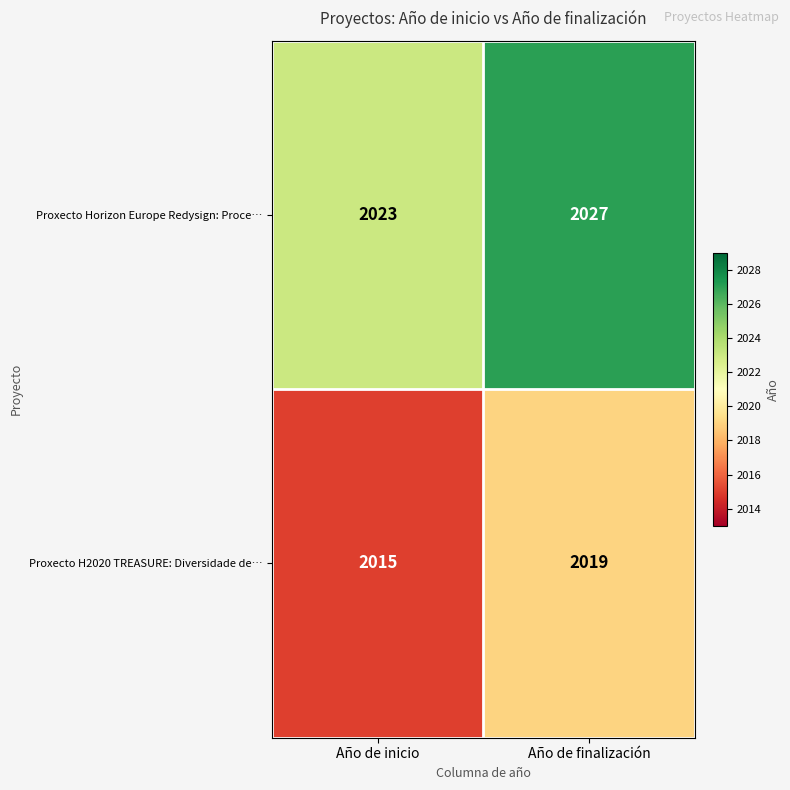

Reading right to left, extract all data points from this chart.

Proxecto Horizon Europe Redysign: Proce…: 2027	2023
Proxecto H2020 TREASURE: Diversidade de…: 2019	2015